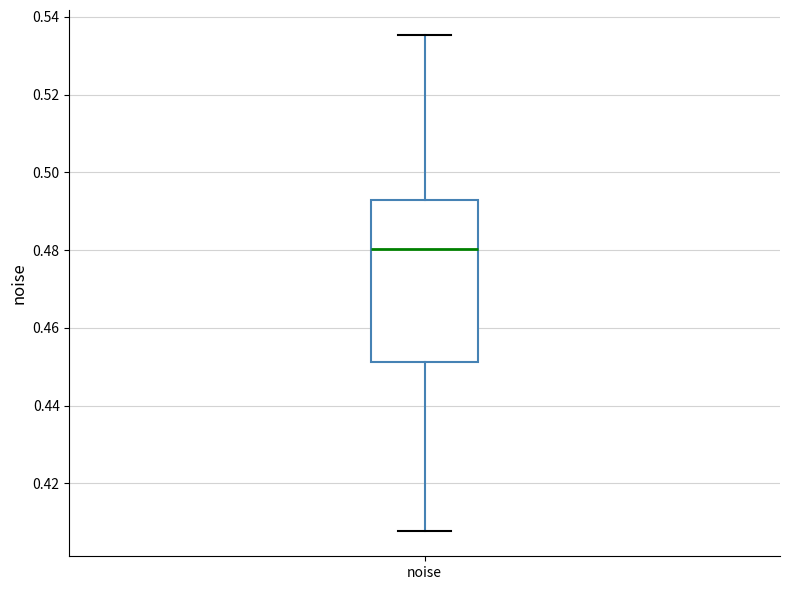

Where is the lower edge of the box for noise on the y-axis? The values are not printed on the chart, so give them approximately, as read against the axis.

0.452